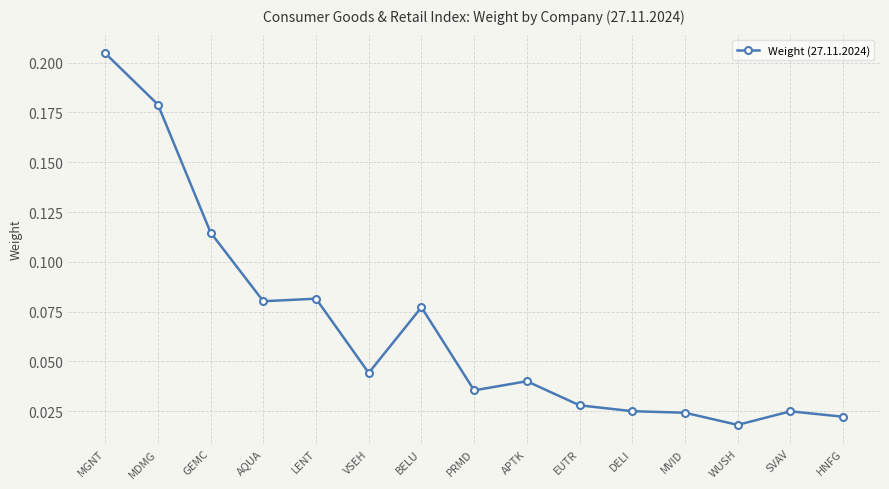

The chart shows a value of 0.1 at MGNT. True or false?

False